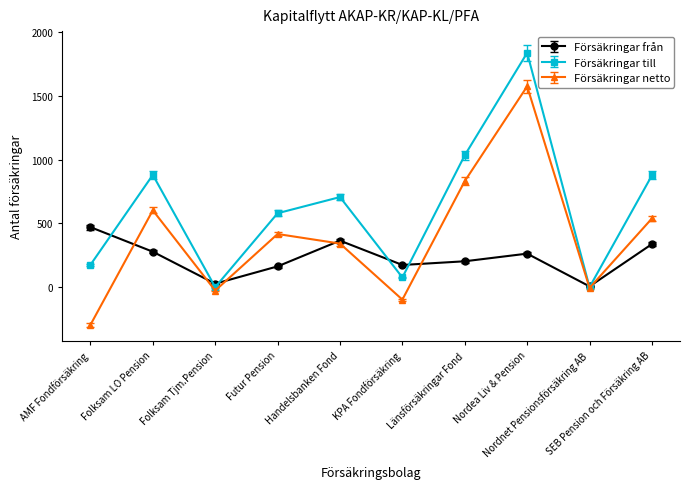

How many values in the Försäkringar från series are below 263?

5